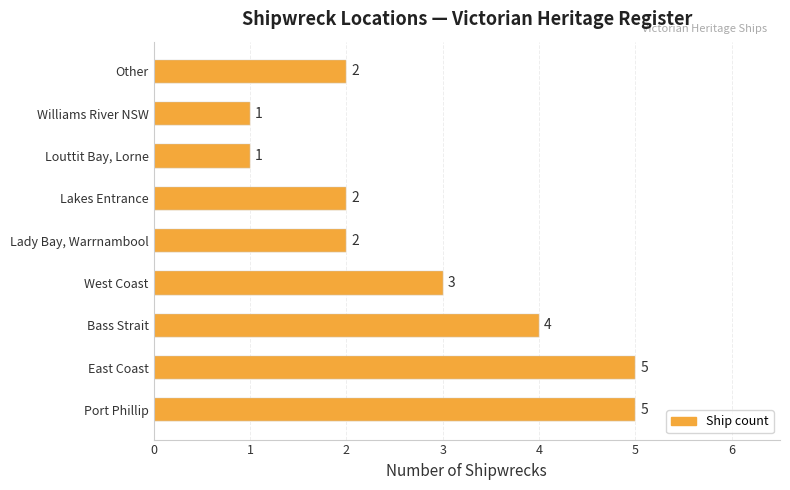

Reading right to left, extract all data points from this chart.

Ship count (avg): 2	1	1	2	2	3	4	5	5
Ship count (max): 2	1	1	2	2	3	4	5	5
Count: 2	1	1	2	2	3	4	5	5